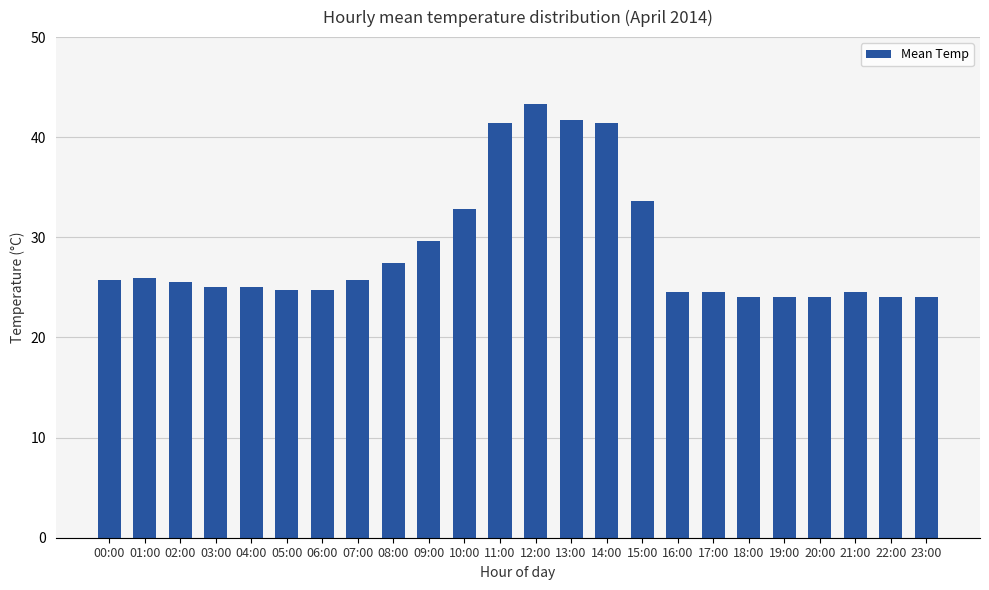

What position from the right is 11:00?

13